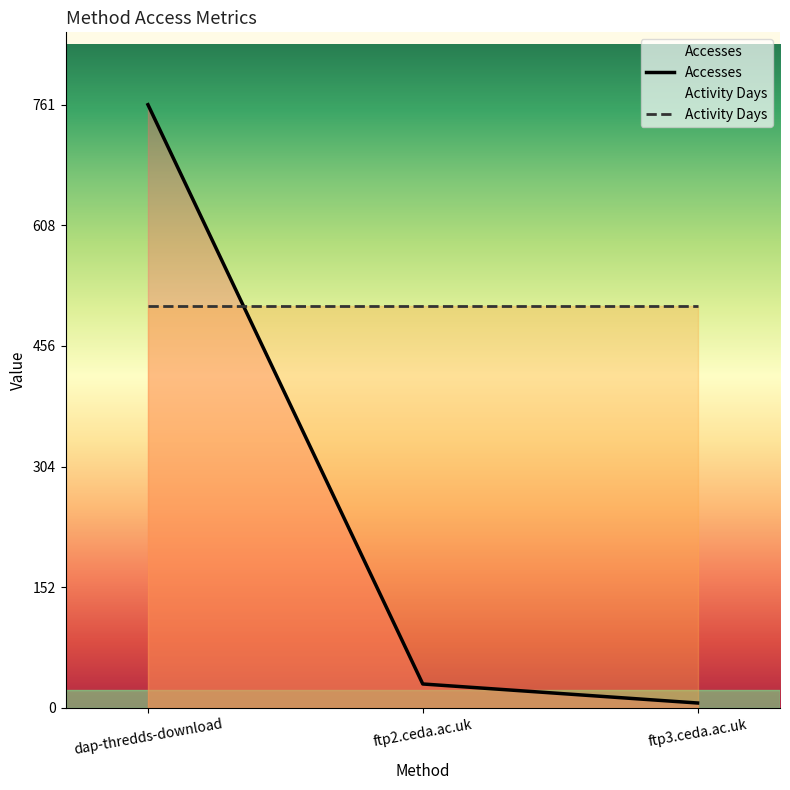

List the labels in order of value, smallest first.

ftp3.ceda.ac.uk, ftp2.ceda.ac.uk, dap-thredds-download